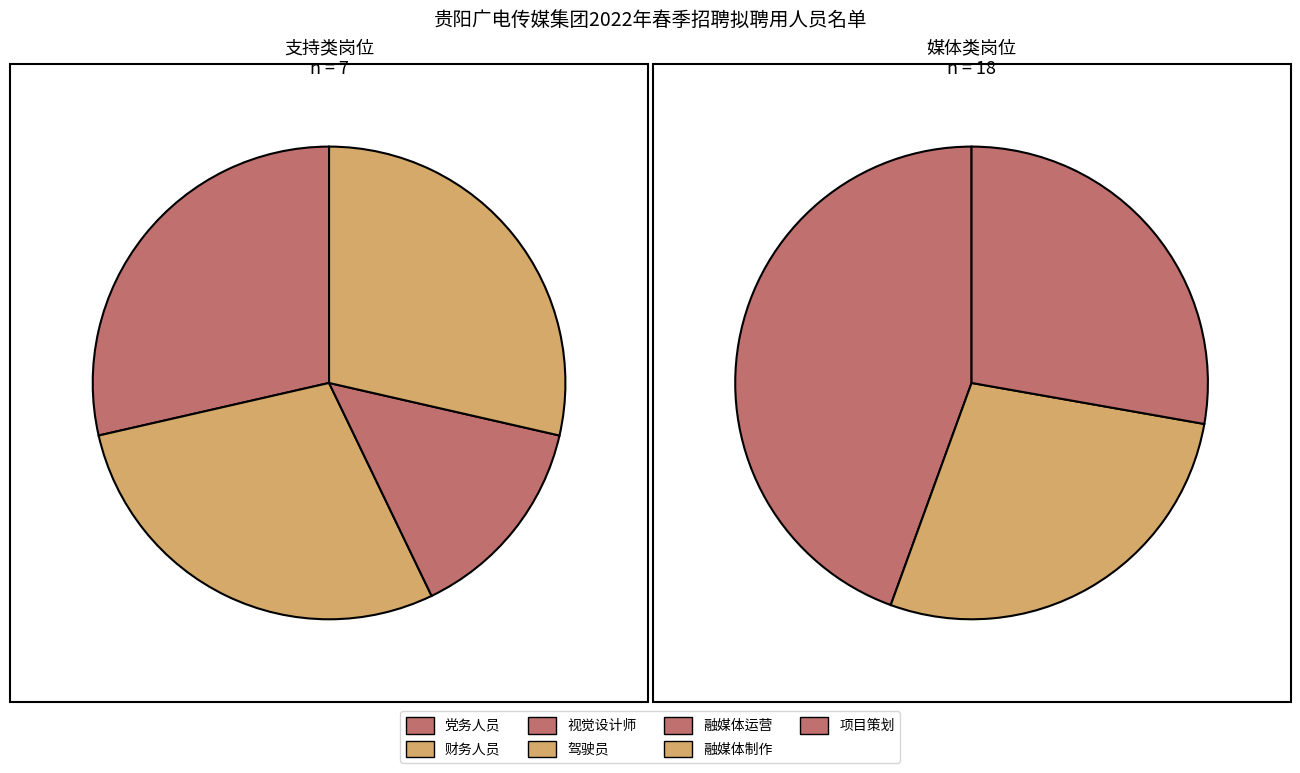

Is the sum of 党务人员 and 视觉设计师 greater than half?

No